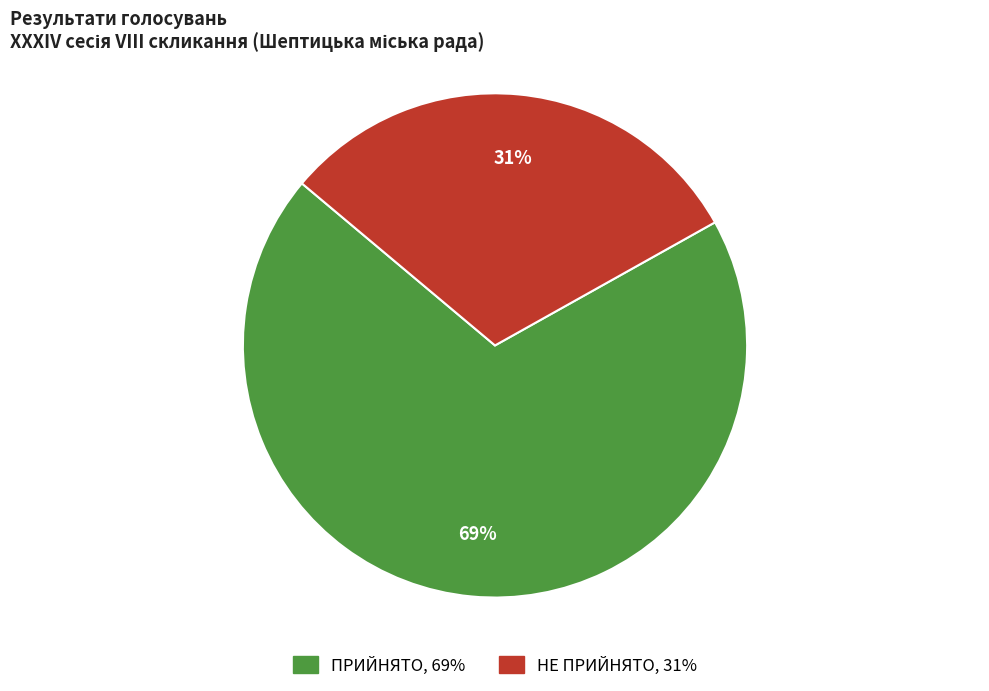

Approximately how many times larger is the value at ПРИЙНЯТО compared to НЕ ПРИЙНЯТО?

2.2